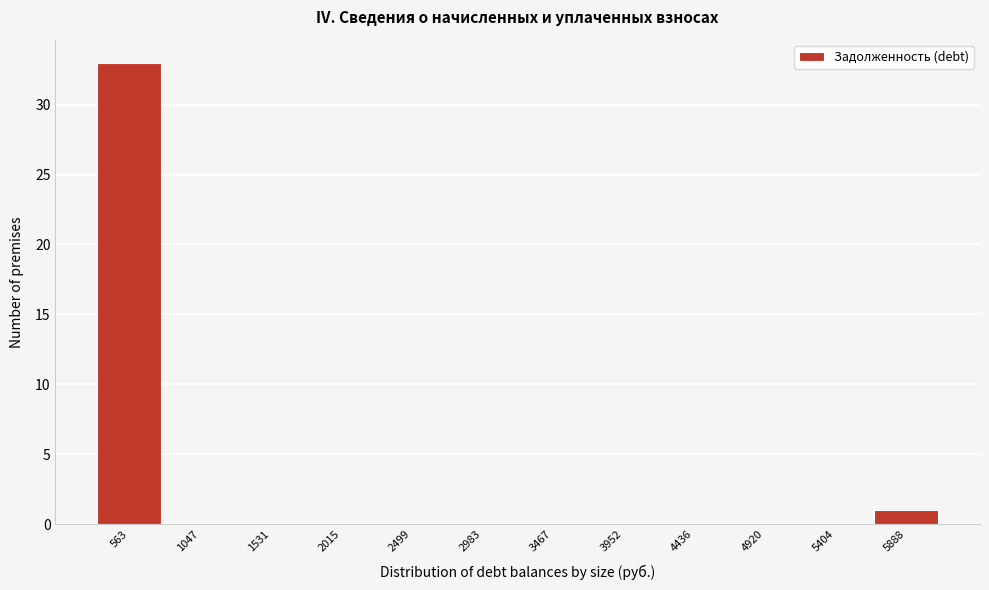

Which range on the x-axis has the tallest bar?

300 to 800